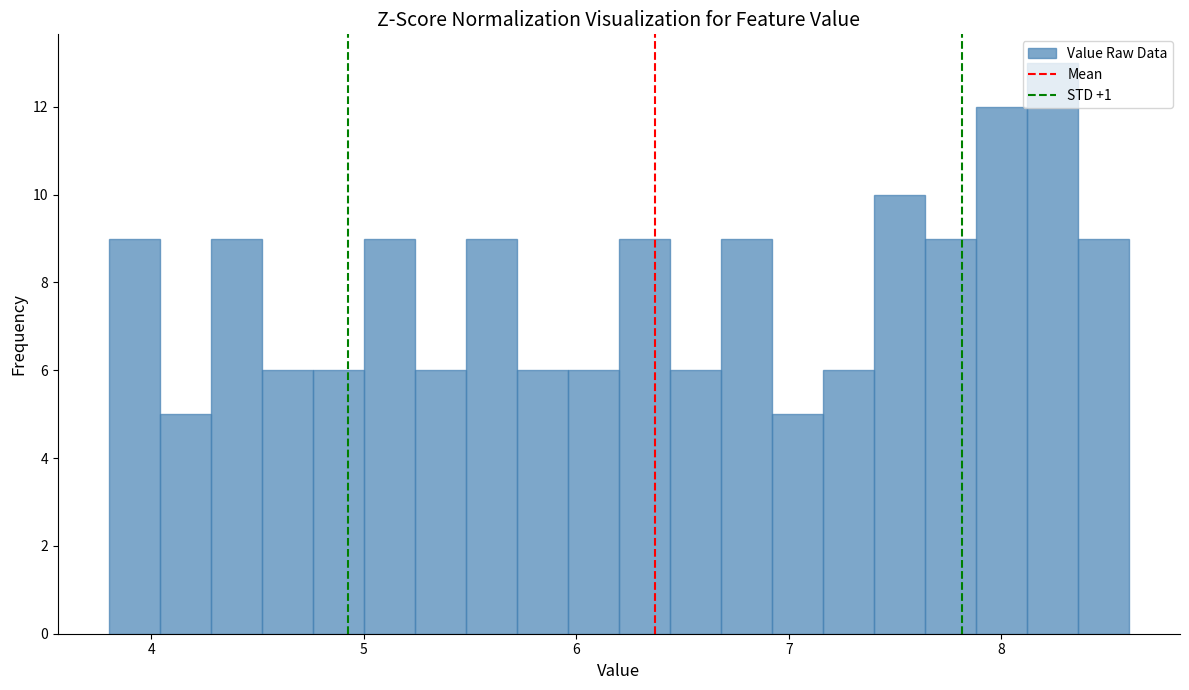

Read against the x-axis, roughly where is the centre of the tallest bar?

8.2